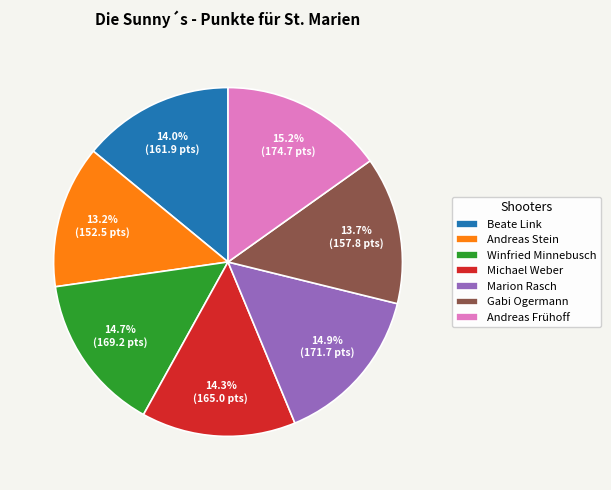

How much of the chart is everything except Beate Link?

86.0%